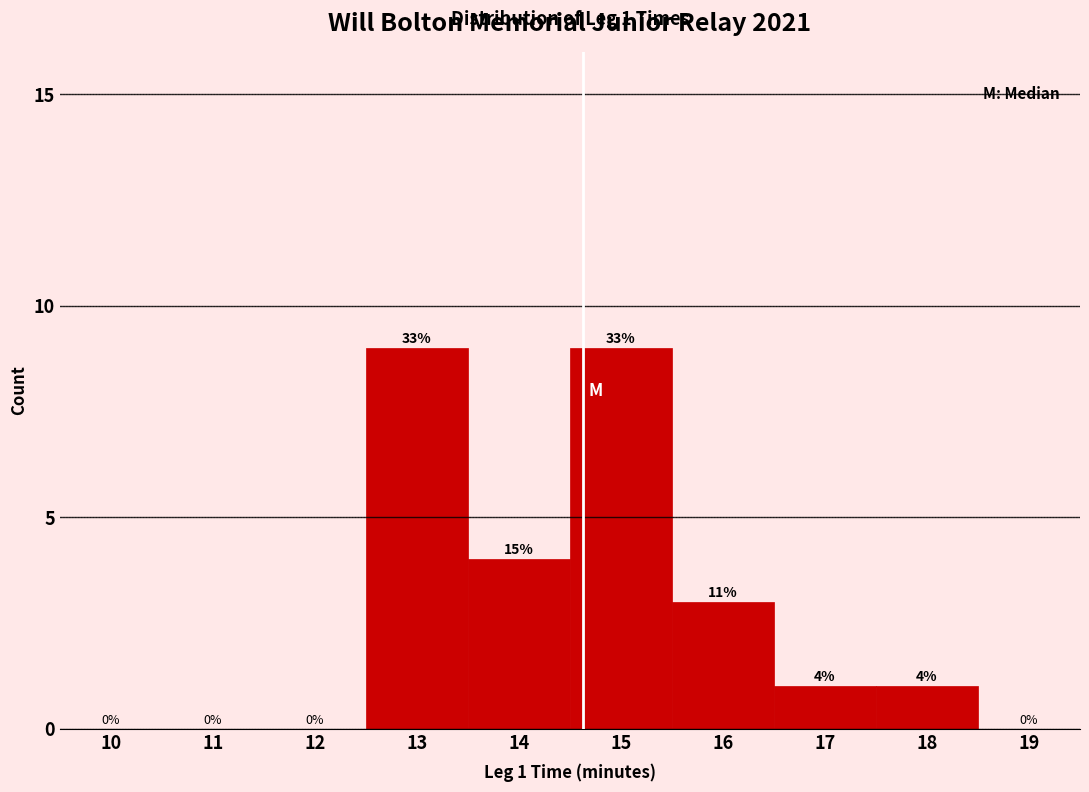

Reading right to left, transcribe all the data shown in this chart.

19=0	18=1	17=1	16=3	15=9	14=4	13=9	12=0	11=0	10=0